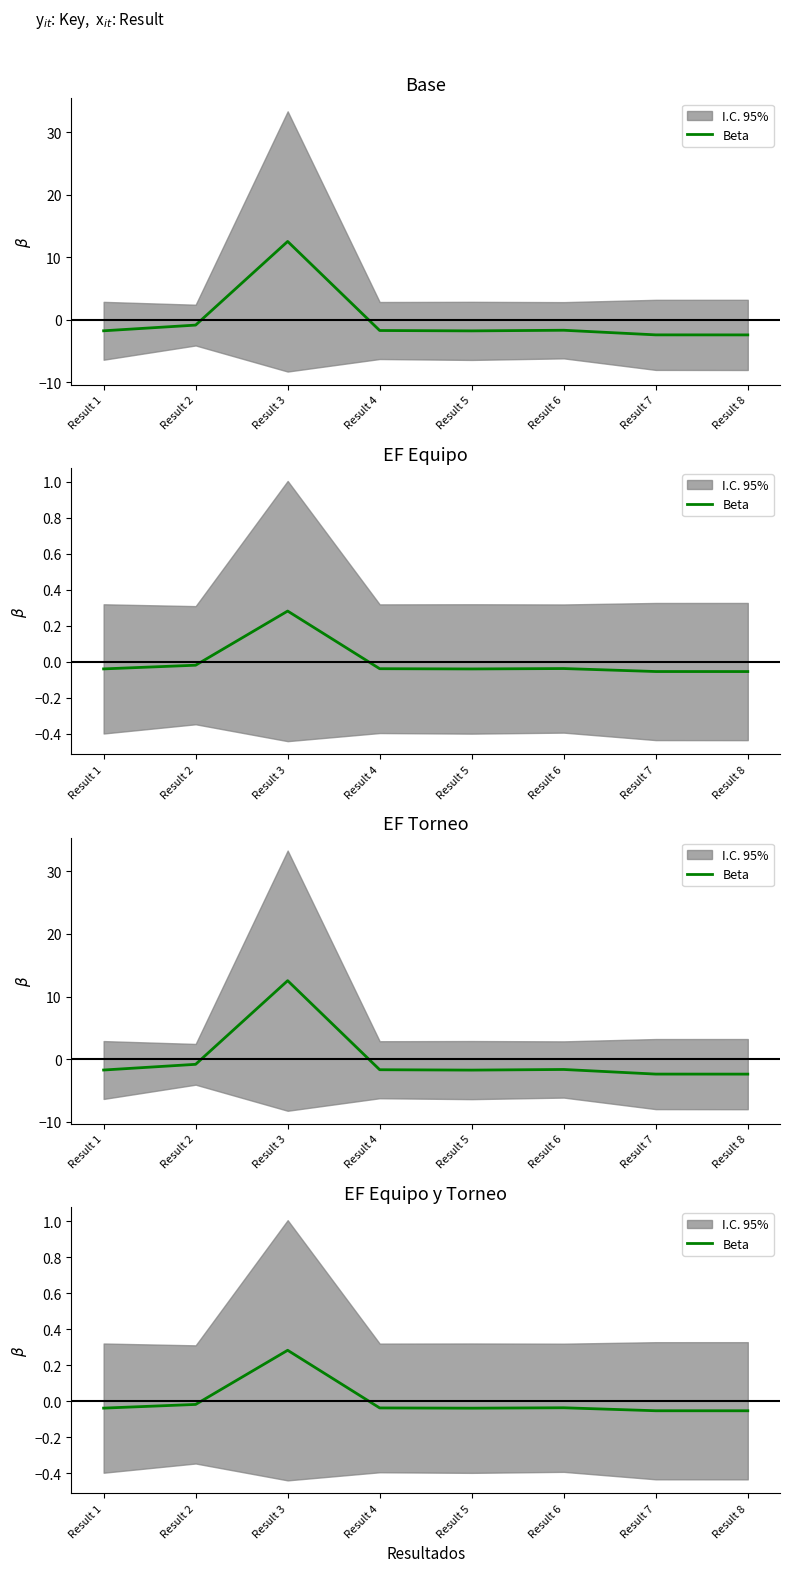

What is the minimum value shown in the chart?

-0.1